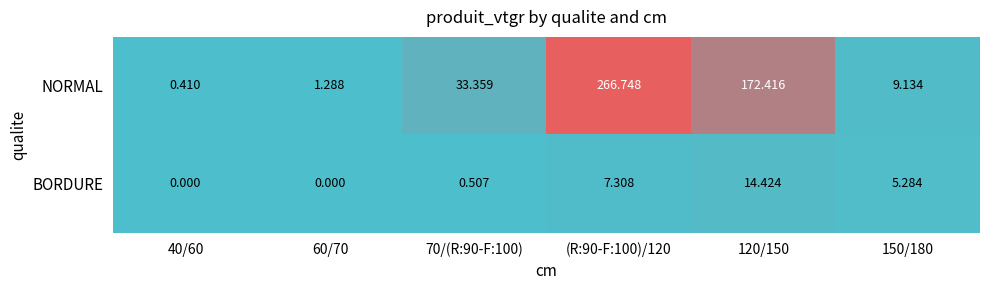

Between 60/70 and 150/180, which series saw the biggest shift?

NORMAL